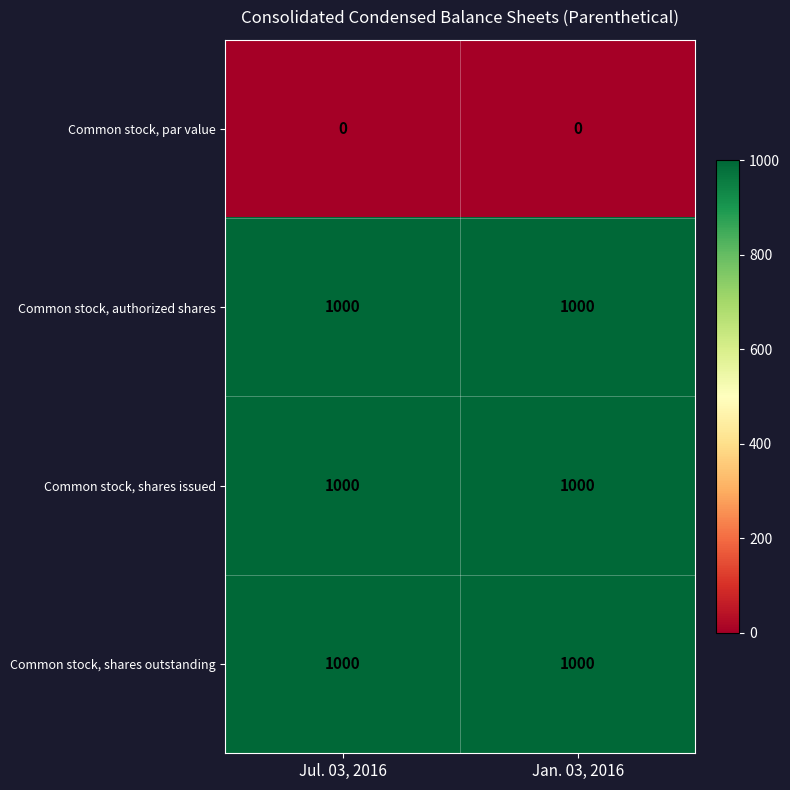

What is the total value across all series at Jul. 03, 2016?

3000